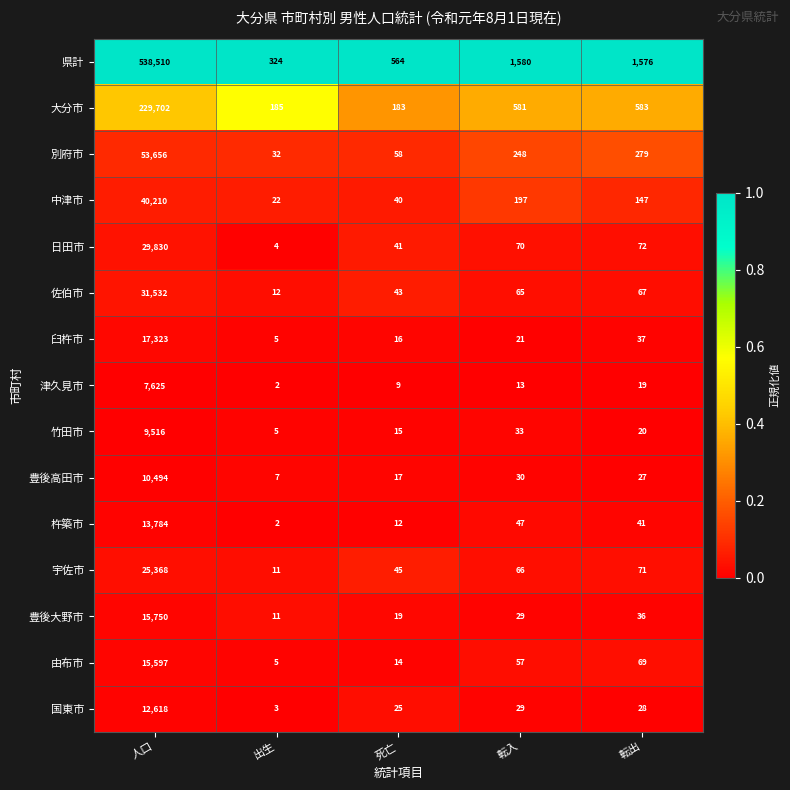

What is the difference between the 竹田市 values at 出生 and 死亡?

10